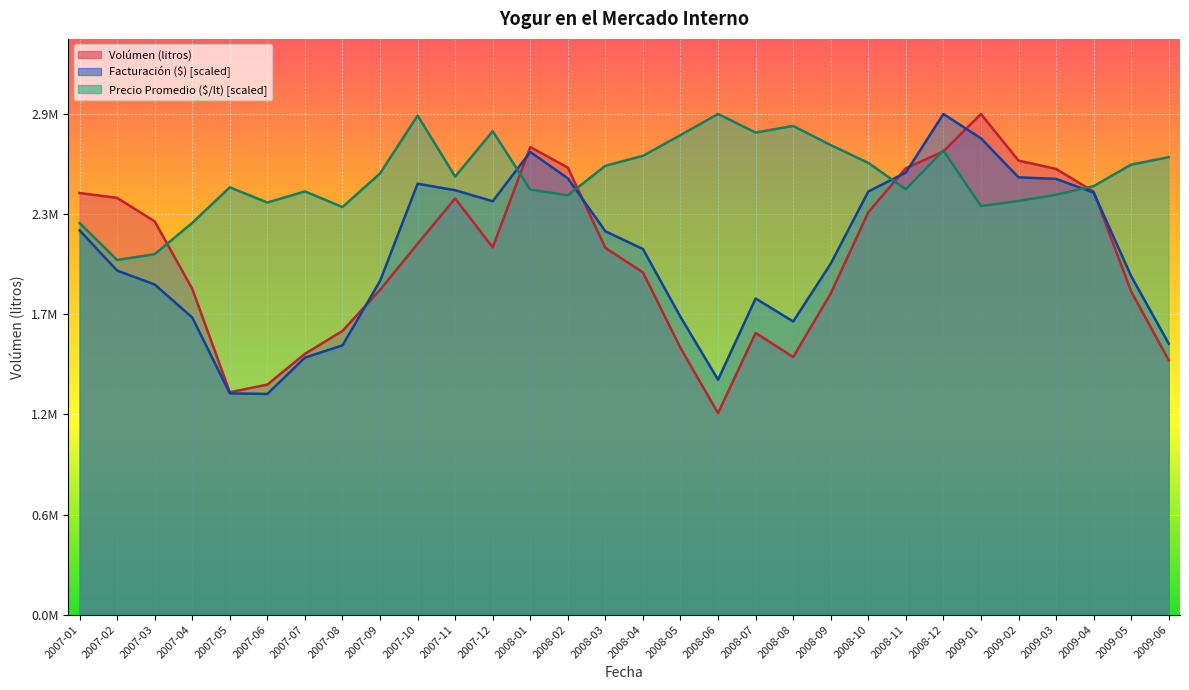

What is the difference between the Volúmen (litros) values at 2007-10 and 2009-04?

303226.6